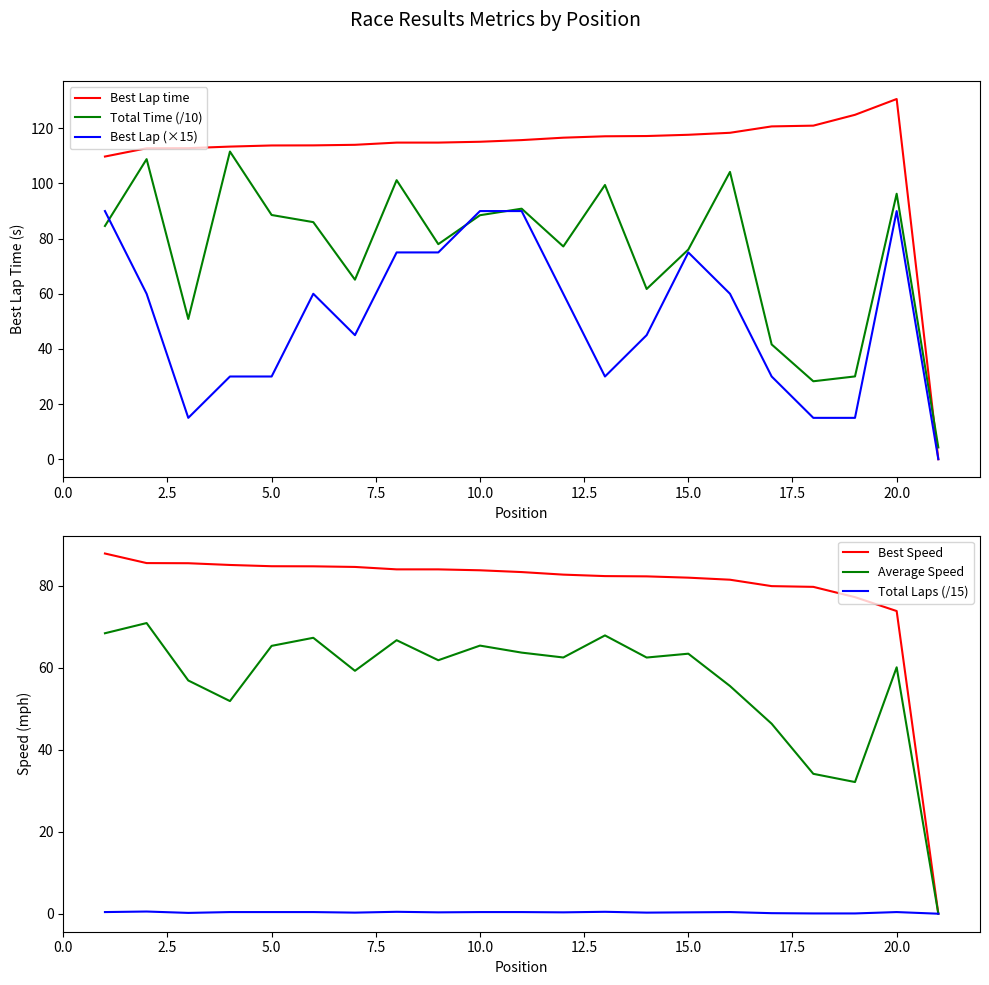

Reading right to left, transcribe all the data shown in this chart.

Best Lap time: 0.0	130.6	124.9	121.0	120.7	118.4	117.7	117.2	117.1	116.6	115.7	115.1	114.8	114.8	114.0	113.8	113.8	113.4	112.8	112.8	109.8
Total Time (/10): 4.3	96.3	30.0	28.3	41.6	104.2	76.0	61.7	99.5	77.2	90.9	88.5	78.0	101.2	65.1	86.0	88.6	111.6	50.9	108.8	84.6
Best Lap (×15): 0.0	90.0	15.0	15.0	30.0	60.0	75.0	45.0	30.0	60.0	90.0	90.0	75.0	75.0	45.0	60.0	30.0	30.0	15.0	60.0	90.0
Best Speed: 0.0	73.9	77.2	79.7	79.9	81.5	82.0	82.3	82.4	82.7	83.4	83.8	84.0	84.0	84.6	84.8	84.8	85.1	85.5	85.6	87.9
Average Speed: 0.0	60.1	32.1	34.1	46.4	55.6	63.4	62.5	67.9	62.5	63.7	65.4	61.8	66.7	59.3	67.3	65.4	51.9	56.9	70.9	68.4
Total Laps (/15): 0.0	0.4	0.1	0.1	0.1	0.4	0.3	0.3	0.5	0.3	0.4	0.4	0.3	0.5	0.3	0.4	0.4	0.4	0.2	0.5	0.4